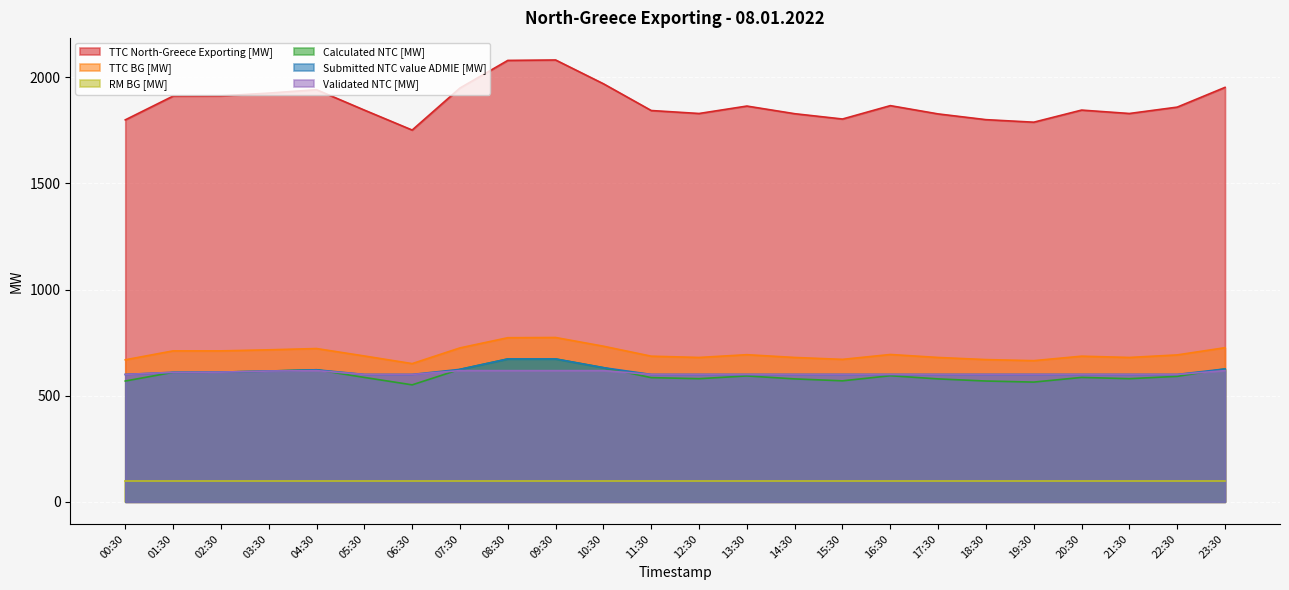

What is the sum of the TTC BG [MW] values at 22:30 and 13:30?

1385